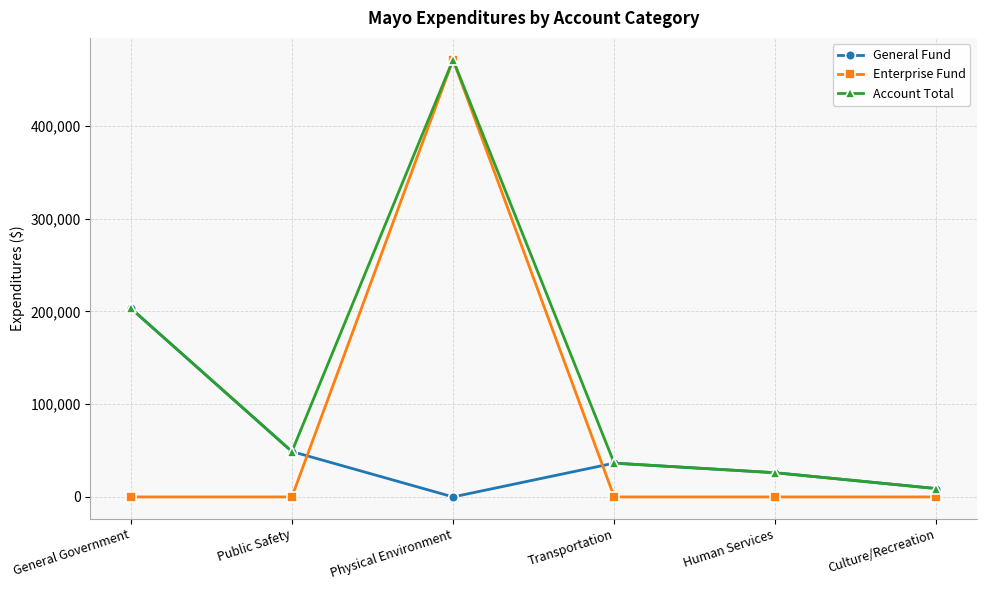

Reading left to right, what are all the values shown in this chart?

General Fund: 203413	48934	0	36420	26072	8980
Enterprise Fund: 0	0	471243	0	0	0
Account Total: 203413	48934	471243	36420	26072	8980